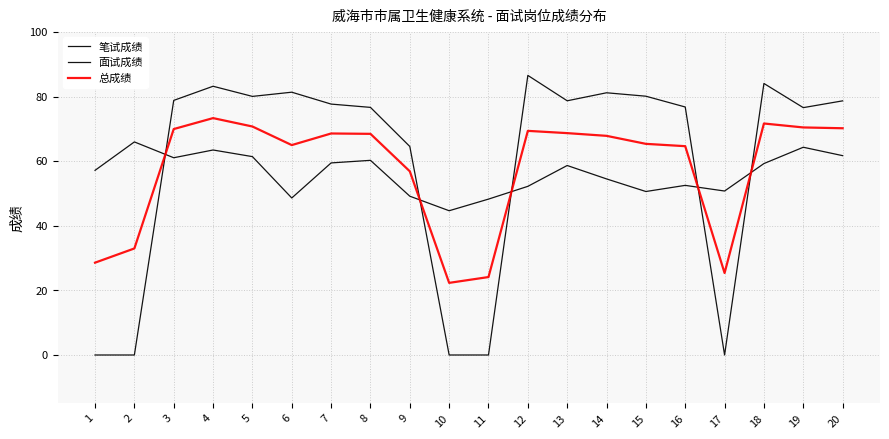

Does the chart display data point markers on the line(s)?

No